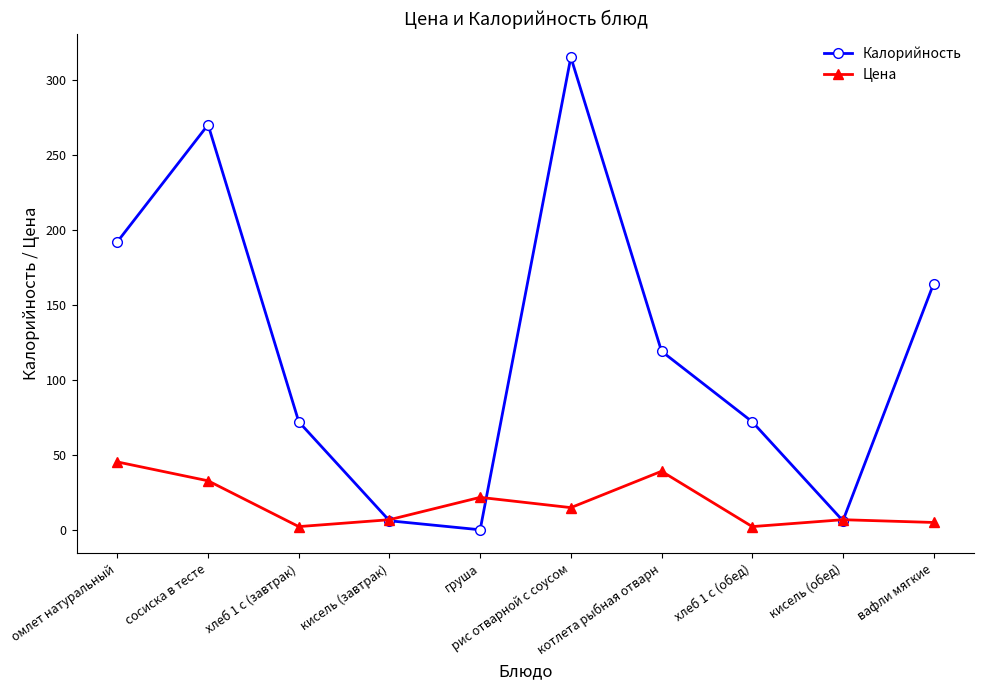

Which series has the widest spread of values?

Калорийность